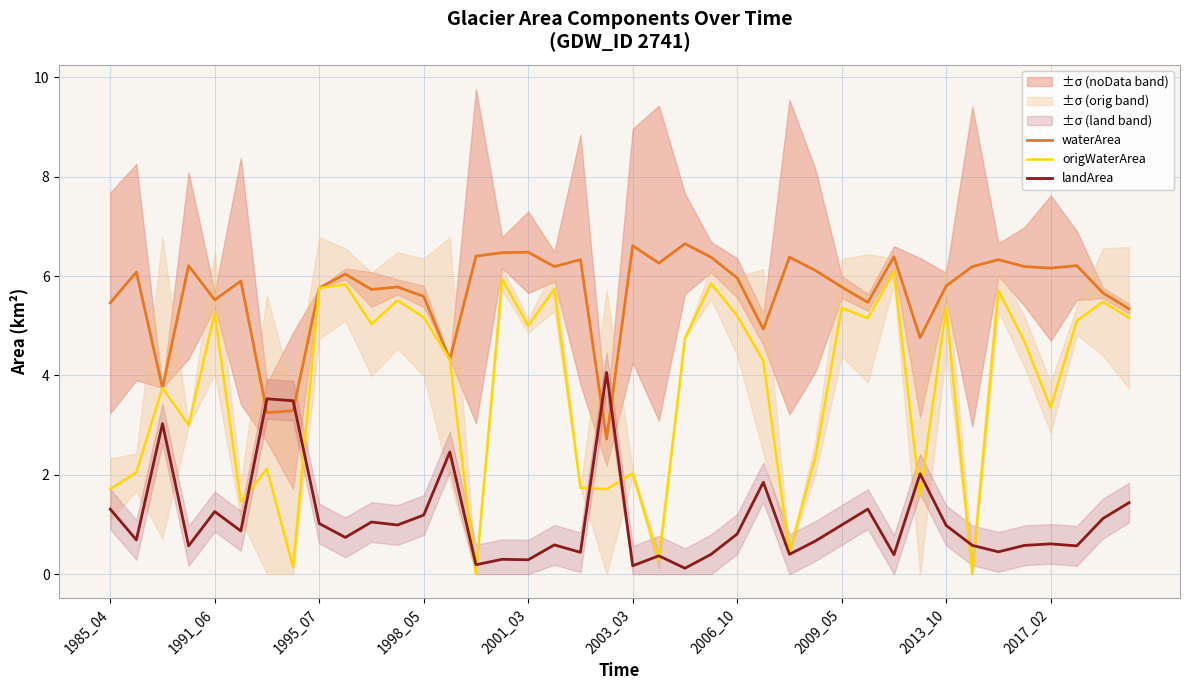

The value of origWaterArea at 27 is 1.4. True or false?

False